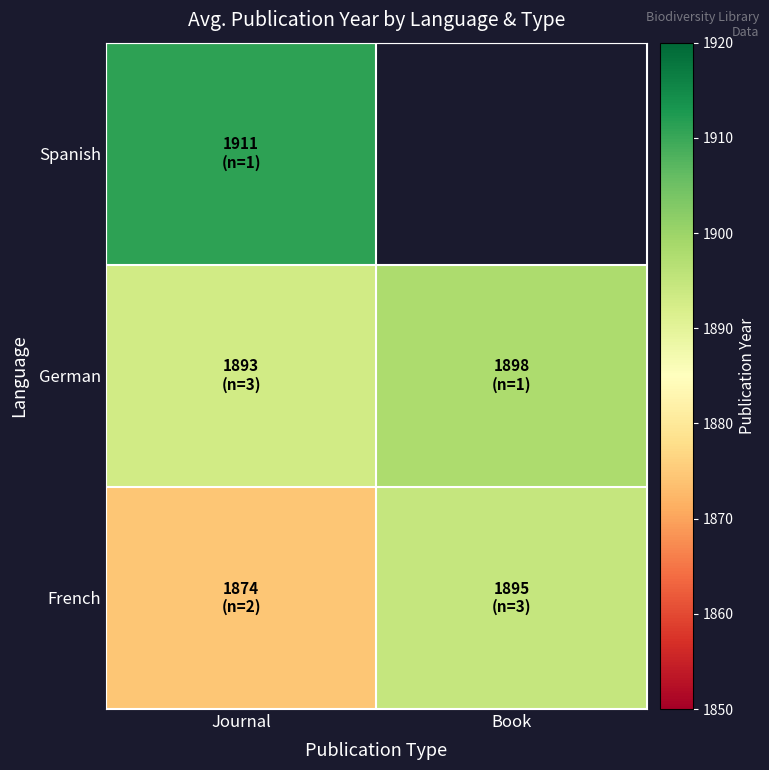

At which label does French first exceed 1894?

Book